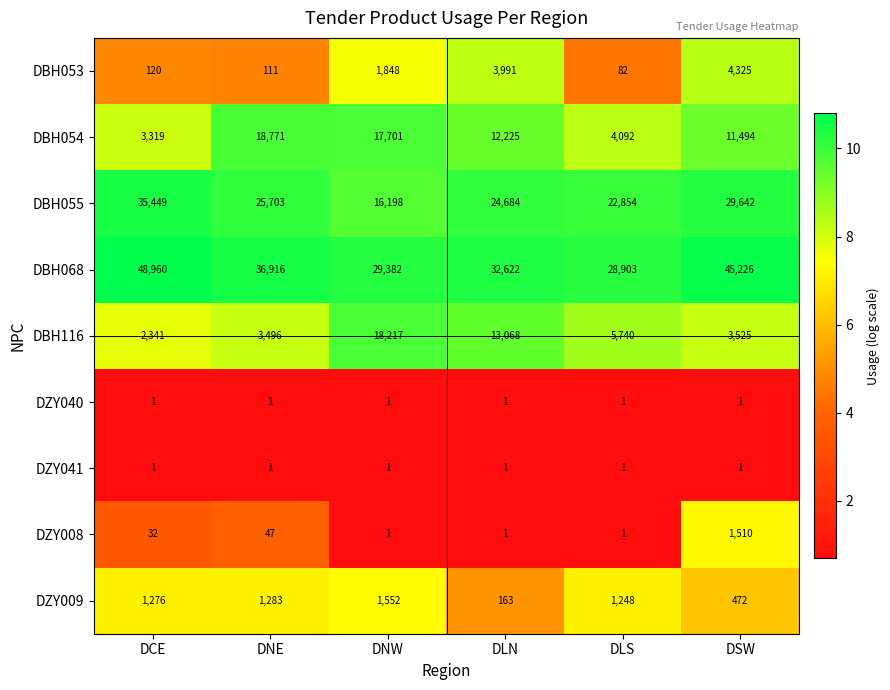

What is the difference between the maximum and second lowest values in the DBH055 series?

12595